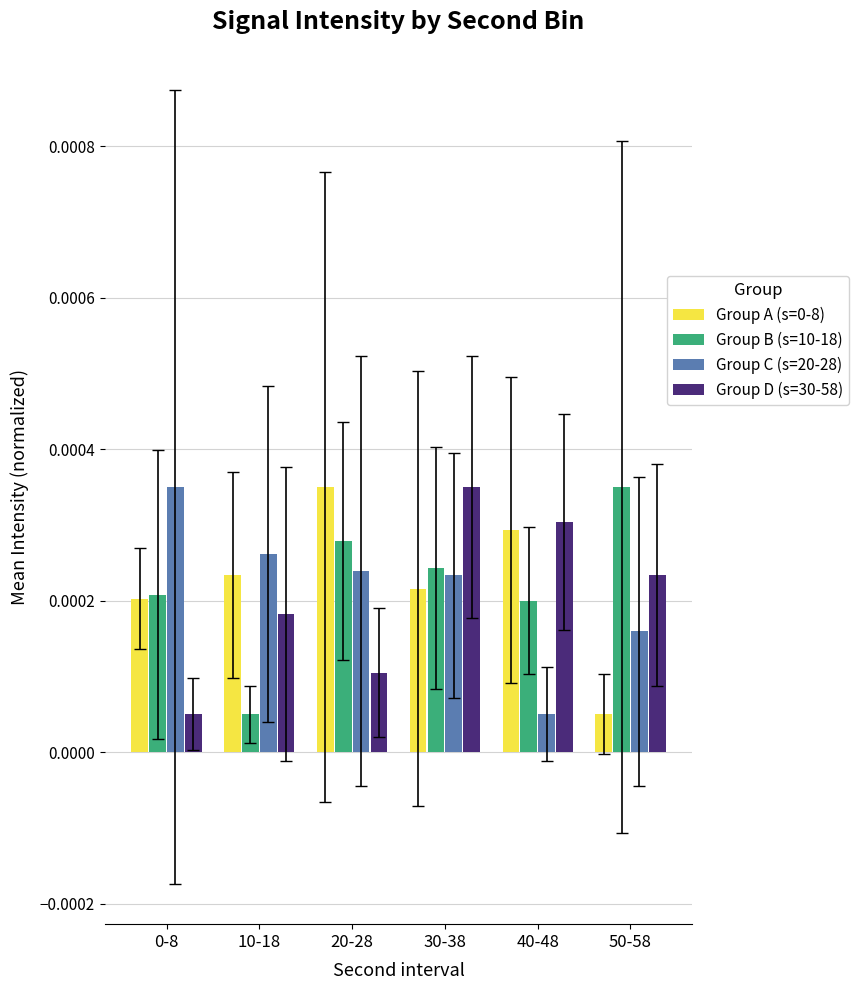

Does the chart contain stacked bars?

No